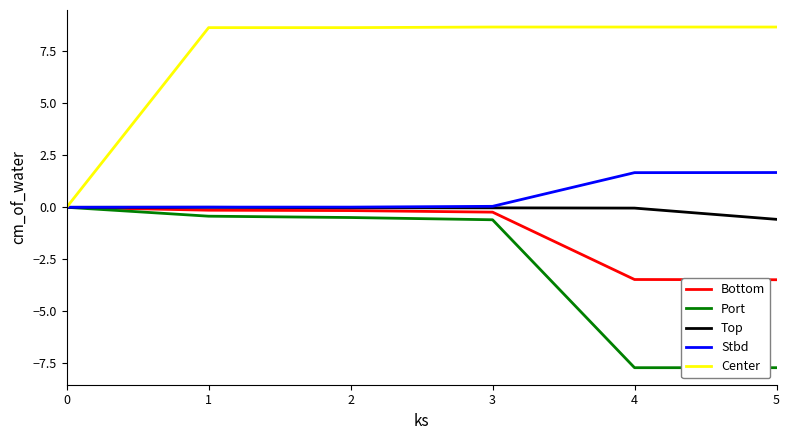

Is the value of Stbd at 5 greater than the value of Port at 5?

Yes